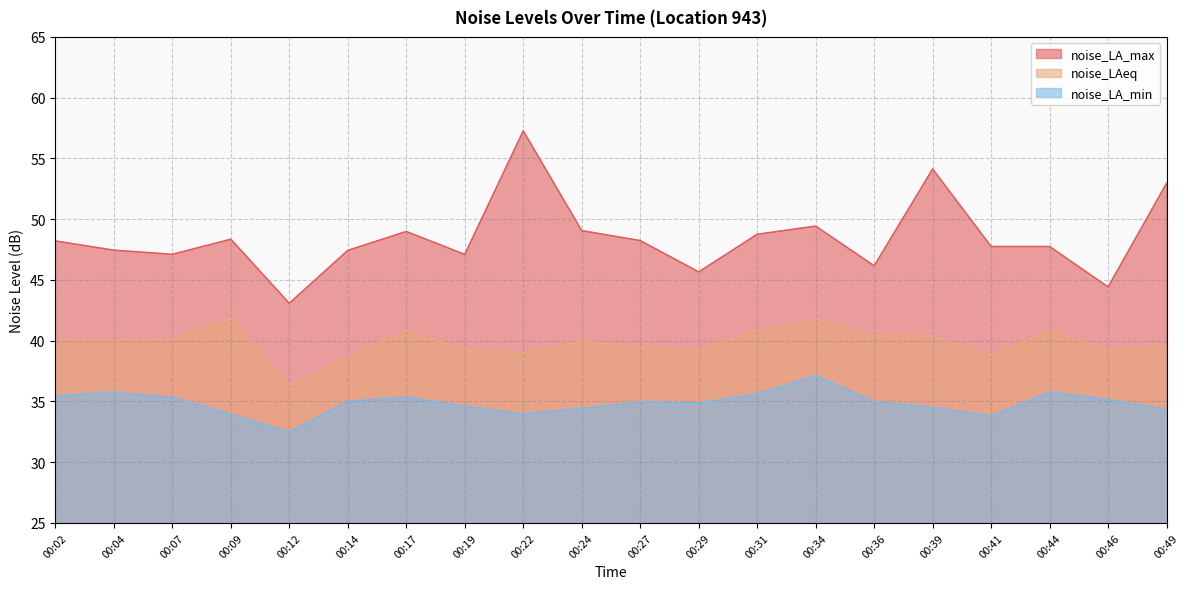

What is the sum of the noise_LA_max values at 00:04 and 00:02?

95.7